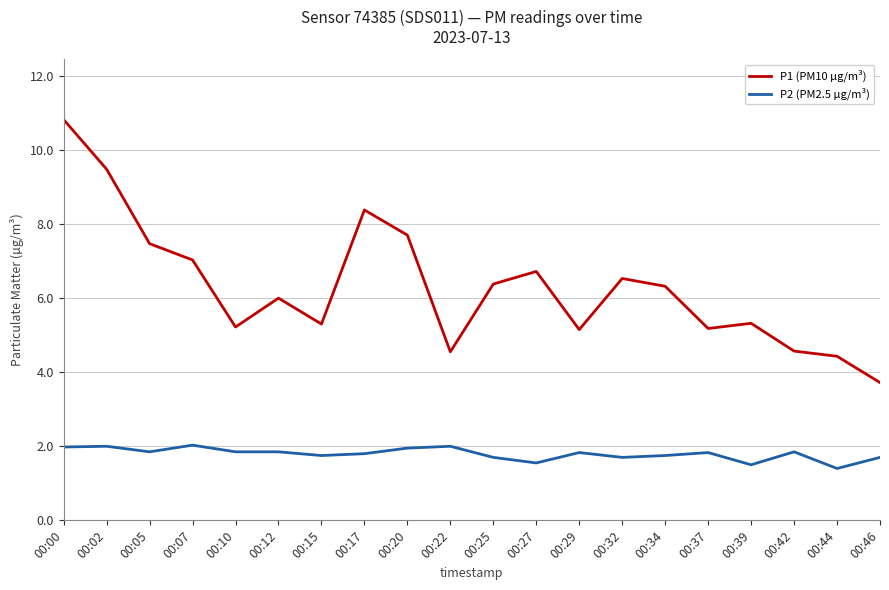

Which series changed the most between 00:07 and 00:29?

P1 (PM10 µg/m³)